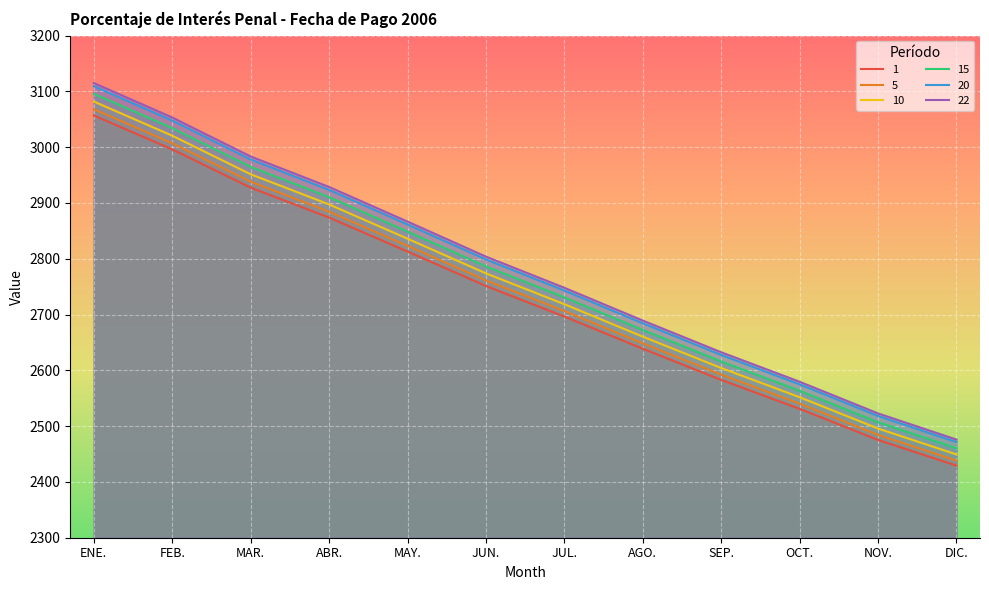

True or false: 22 and 20 cross at least once.

False